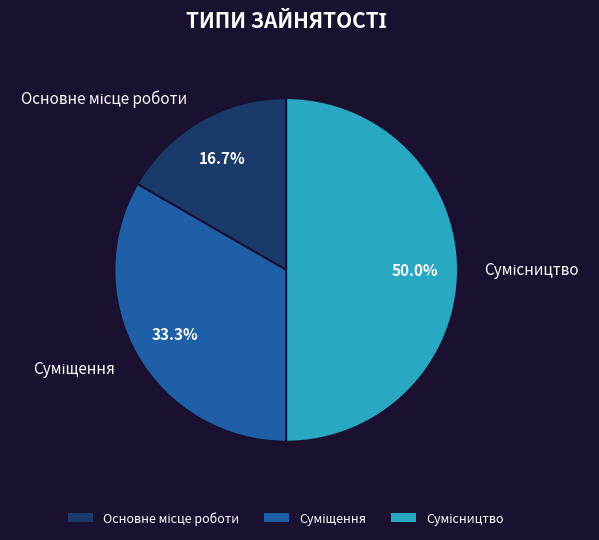

How many segments does this pie chart have?

3